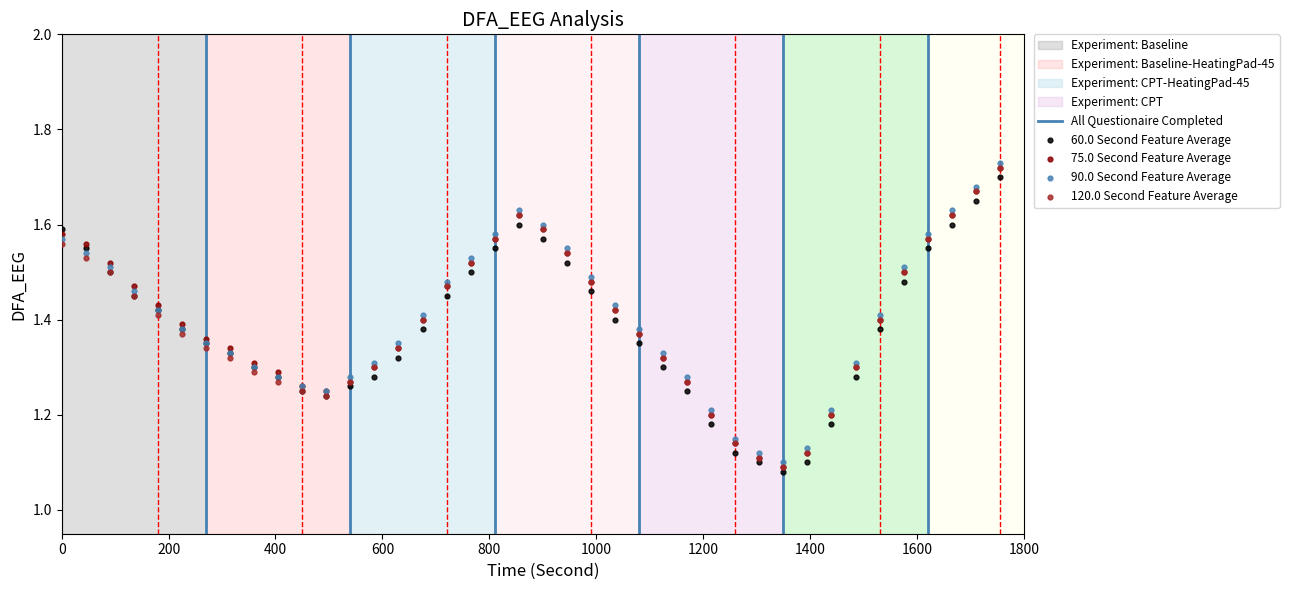

What are all the series names shown in the legend?

60.0 Second Feature Average, 75.0 Second Feature Average, 90.0 Second Feature Average, 120.0 Second Feature Average